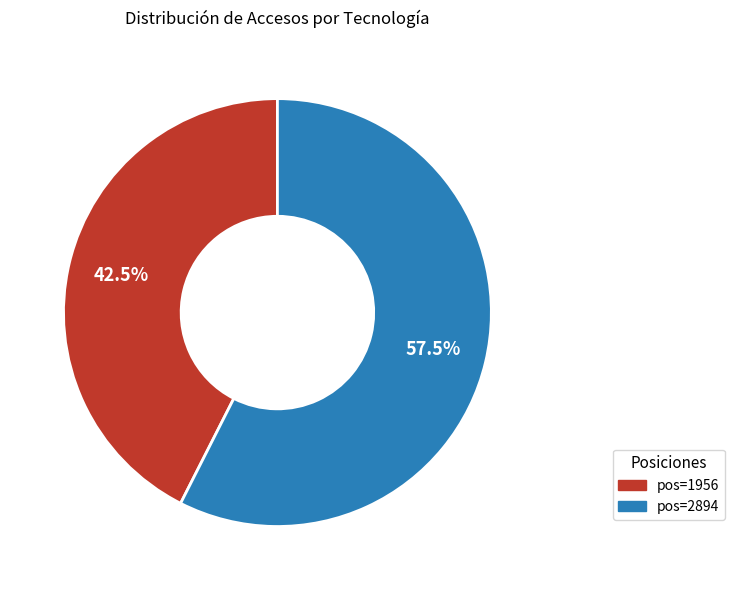

Which category has the smallest portion of the pie?

pos=1956